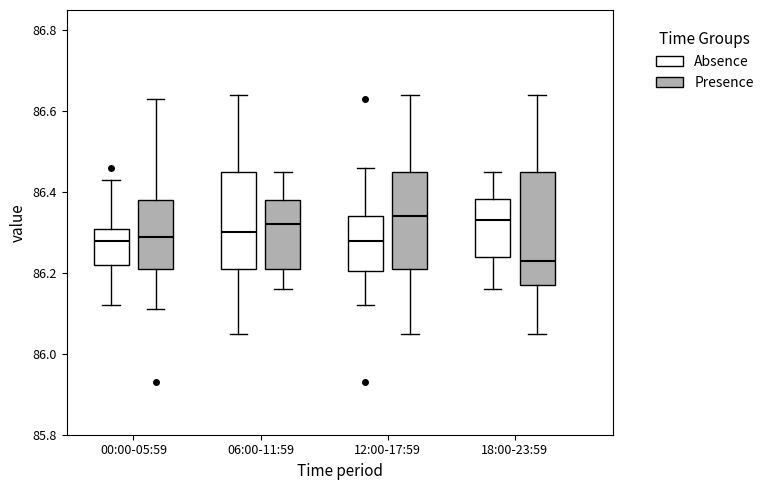

Reading left to right, transcribe this box plot: for each box, give where its median line is, the range the box spans, and where its two whiskers end, as read against the y-axis. The values are not printed on the chart, so give them approximately, as read against the axis.

00:00-05:59 (Absence): median 86.28, box 86.22 to 86.30, whiskers 86.12 to 86.44
00:00-05:59 (Presence): median 86.30, box 86.22 to 86.38, whiskers 86.12 to 86.64
06:00-11:59 (Absence): median 86.30, box 86.22 to 86.46, whiskers 86.06 to 86.64
06:00-11:59 (Presence): median 86.32, box 86.22 to 86.38, whiskers 86.16 to 86.46
12:00-17:59 (Absence): median 86.28, box 86.20 to 86.34, whiskers 86.12 to 86.46
12:00-17:59 (Presence): median 86.34, box 86.22 to 86.46, whiskers 86.06 to 86.64
18:00-23:59 (Absence): median 86.34, box 86.24 to 86.38, whiskers 86.16 to 86.46
18:00-23:59 (Presence): median 86.24, box 86.18 to 86.46, whiskers 86.06 to 86.64